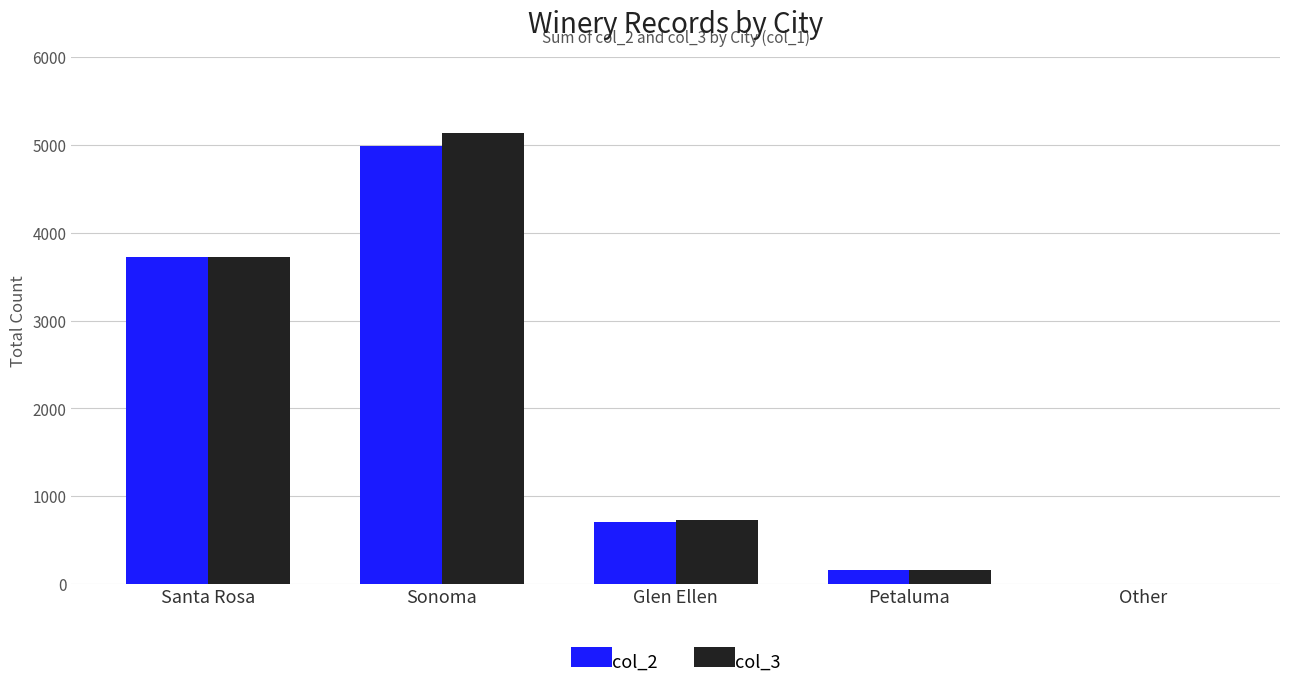

Reading left to right, list all the values displayed in this chart.

col_2: 3726	4984	706	159	2
col_3: 3726	5141	729	159	2